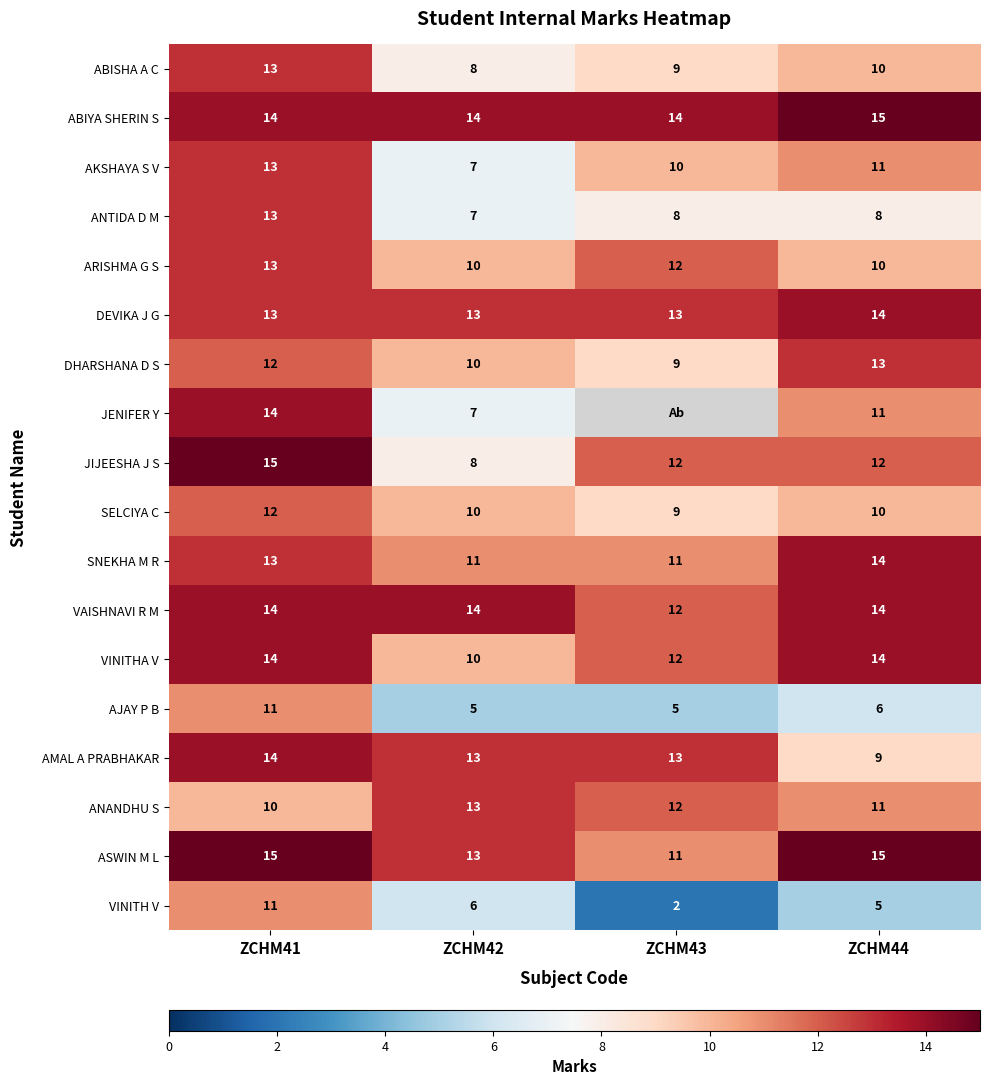

Which series changed the most between ZCHM41 and ZCHM44?

VINITH V